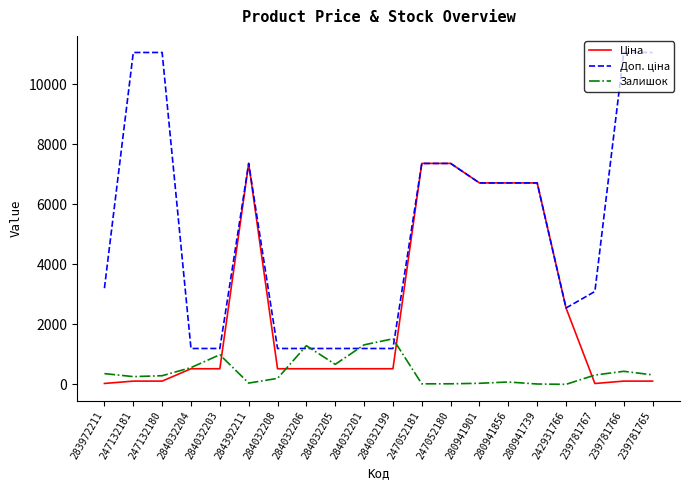

What is the greatest value displayed?

11055.0